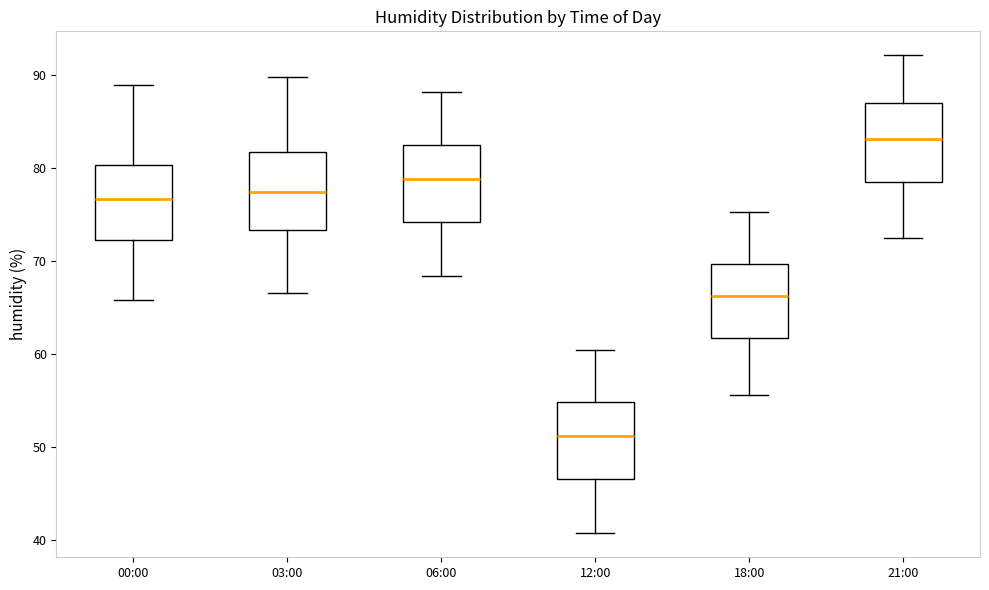

Reading left to right, read every box against the y-axis: the position of its median line, the range the box covers, and the ends of its whiskers. The values are not printed on the chart, so give them approximately, as read against the axis.

00:00: median 77, box 72 to 80, whiskers 66 to 89
03:00: median 77, box 73 to 82, whiskers 67 to 90
06:00: median 79, box 74 to 82, whiskers 68 to 88
12:00: median 51, box 47 to 55, whiskers 41 to 60
18:00: median 66, box 62 to 70, whiskers 56 to 75
21:00: median 83, box 78 to 87, whiskers 72 to 92